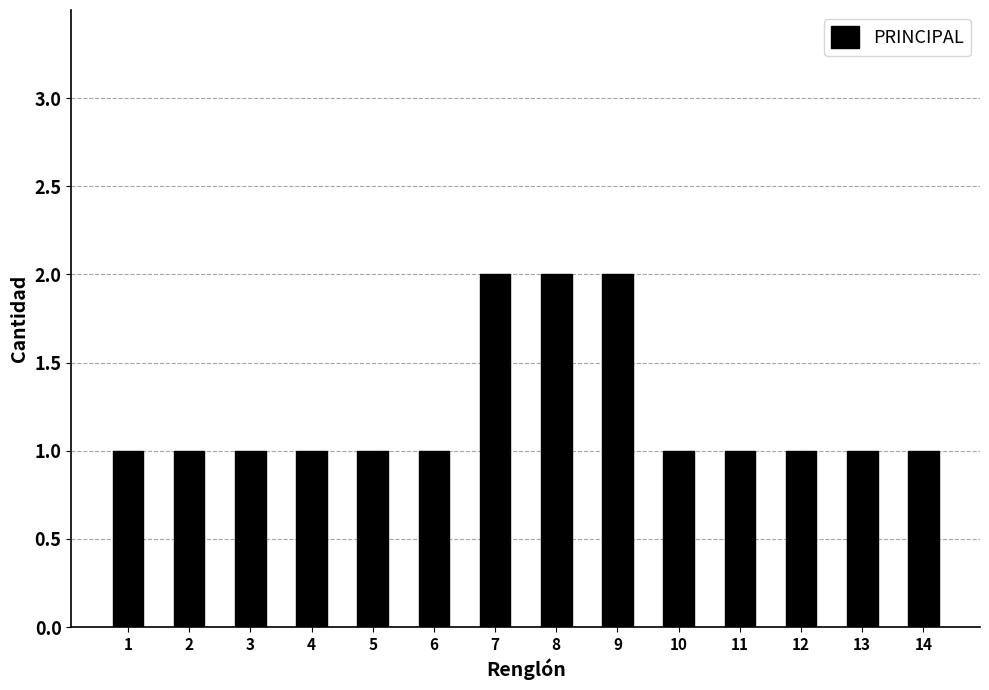

Is it true that the value at 10 is 1?

True